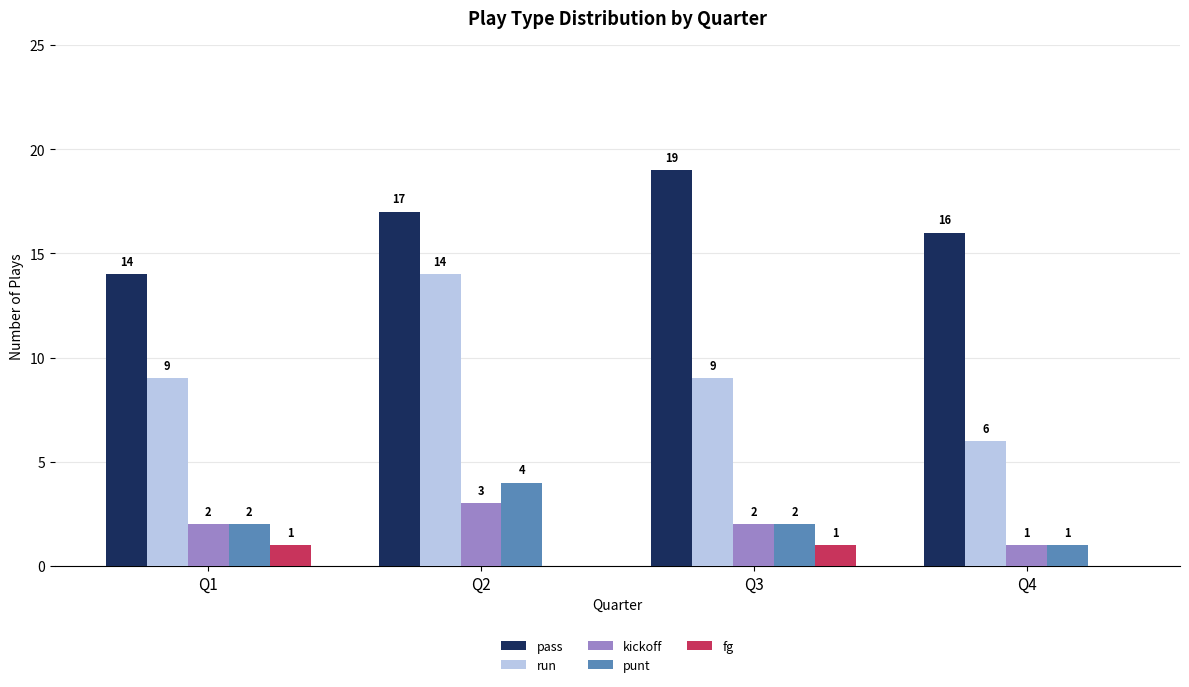

True or false: run has a value of 14 at Q2.

True